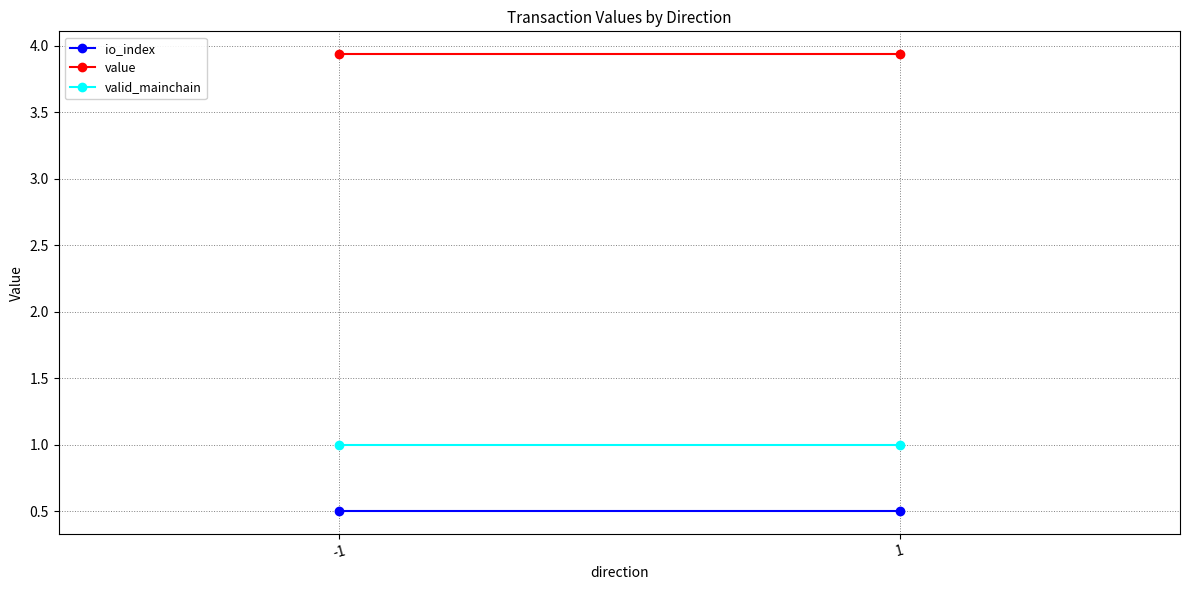

What is the value of the valid_mainchain point at the 1st from the left?

1.0